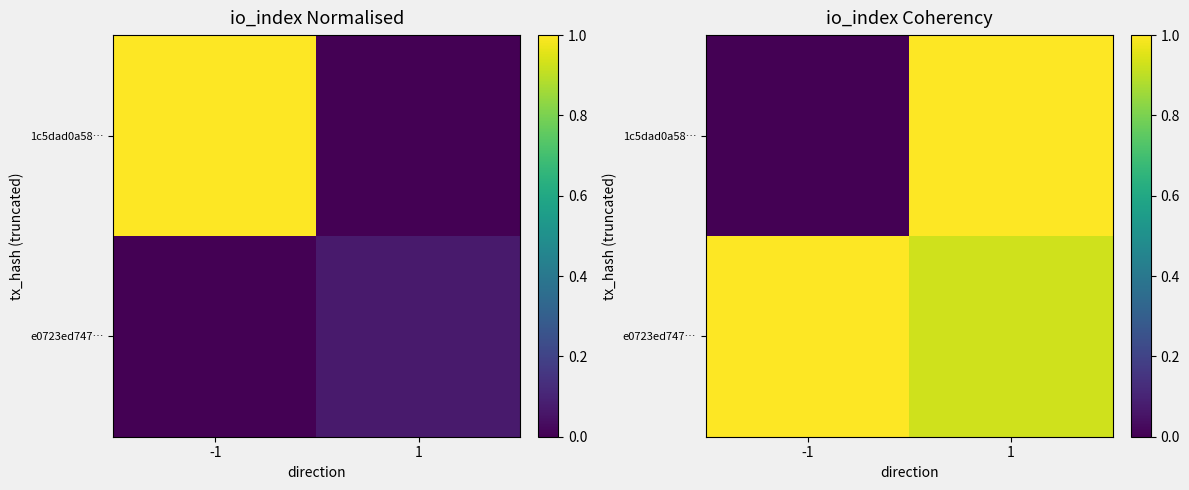

What is the difference between the maximum and minimum values in the e0723ed747… series?

0.1